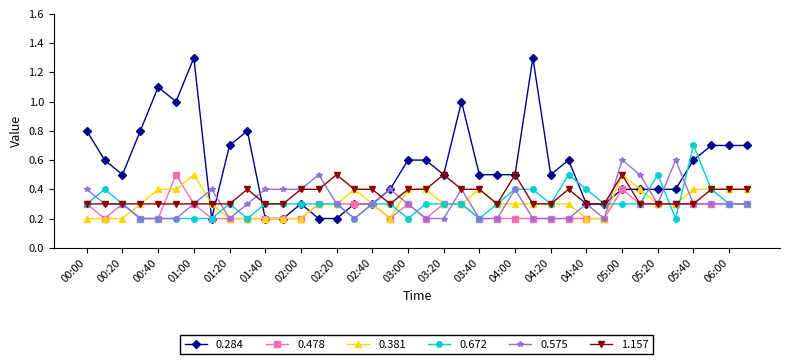

Which series has the largest range (max minus min)?

0.284